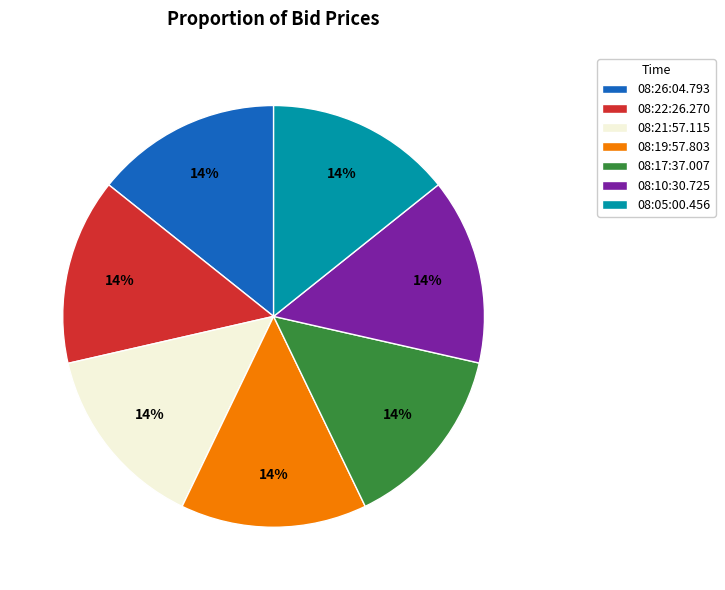

Count the number of slices in the pie.

7